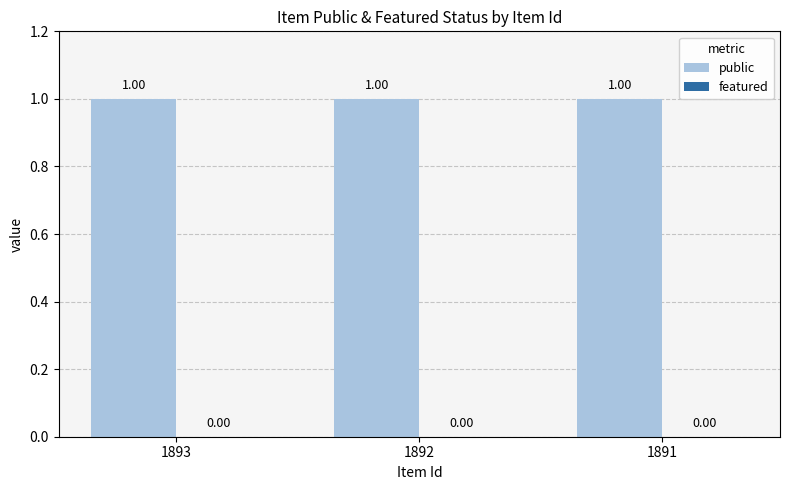

At how many categories does at least one series exceed 0?

3